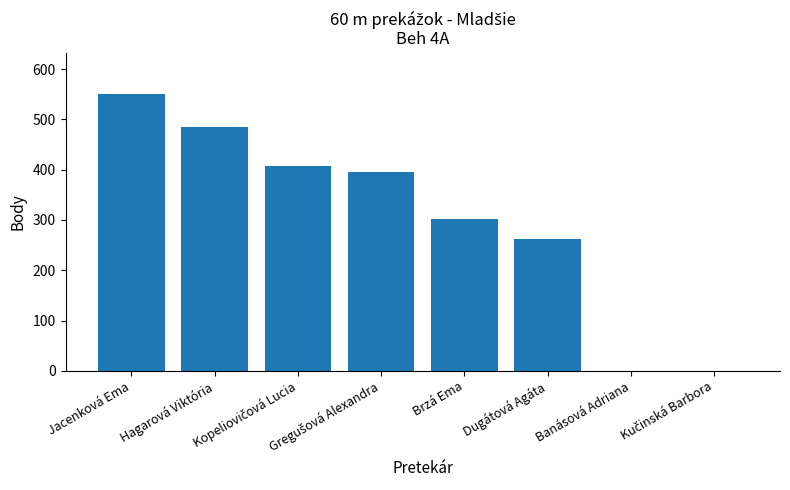

Is it true that the value at Hagarová Viktória is 484?

True